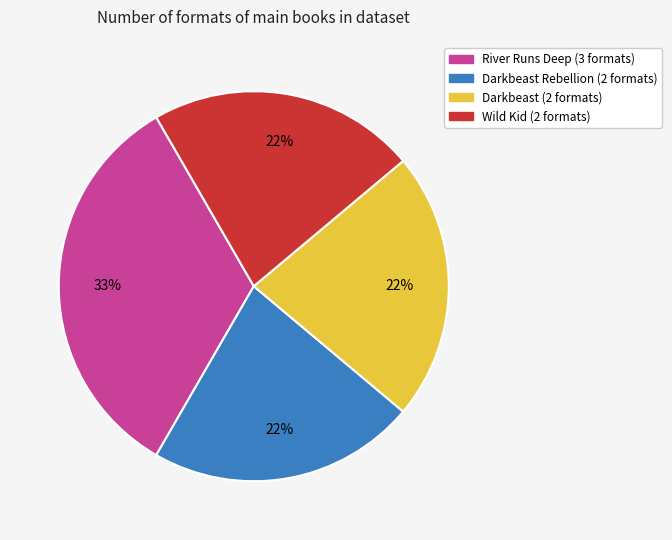

Is there any slice that represents more than half of the pie?

No